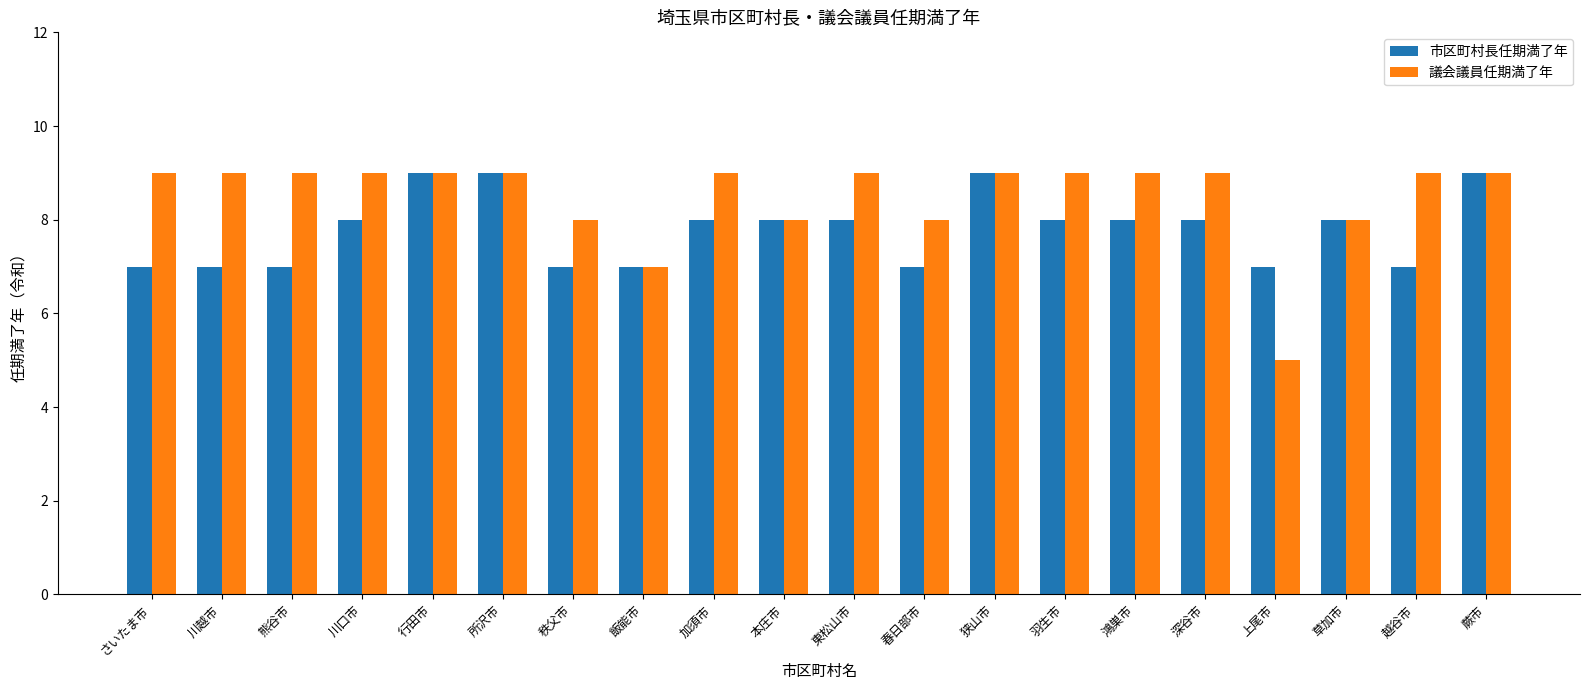

At how many categories does at least one series exceed 6?

20